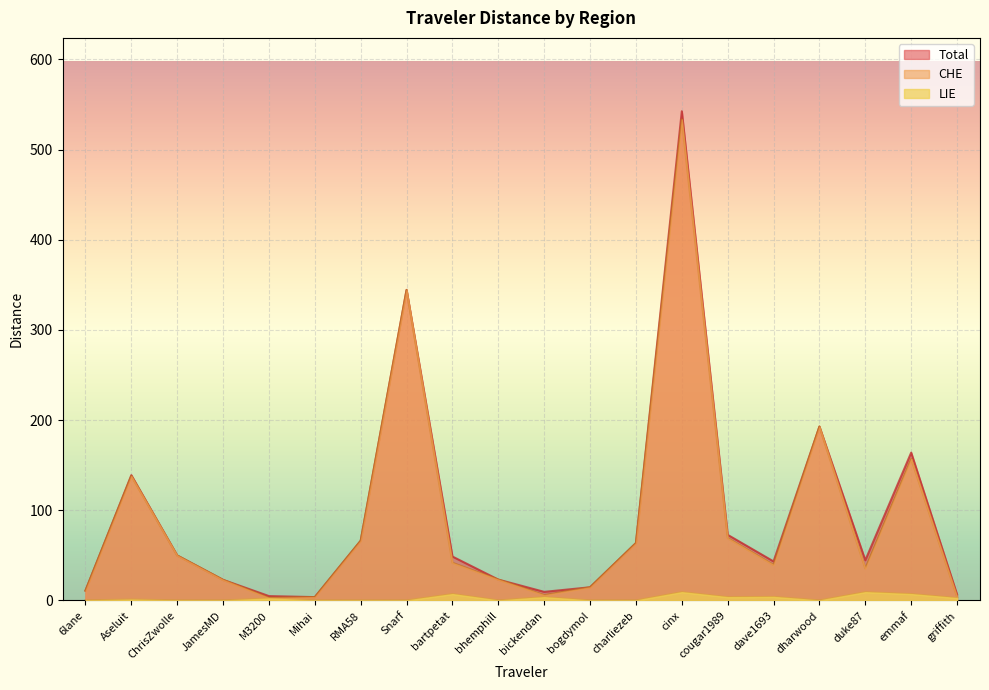

Rank the series at griffith from highest to lowest value.

Total, CHE, LIE